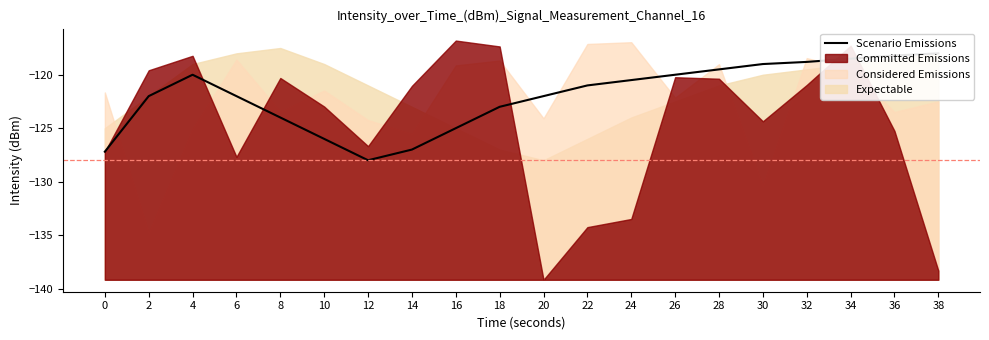

What is the change in value from 14 to 24?

+6.5